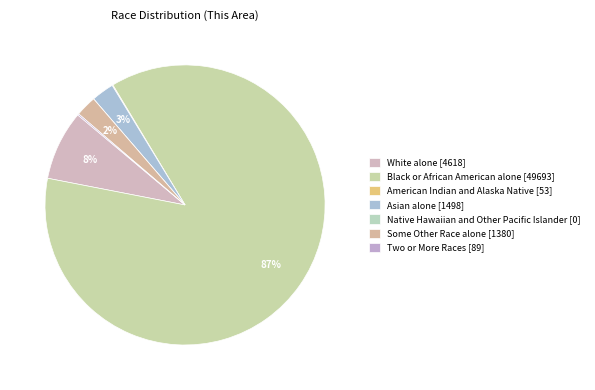

Which has a higher value, Native Hawaiian and Other Pacific Islander or White alone?

White alone